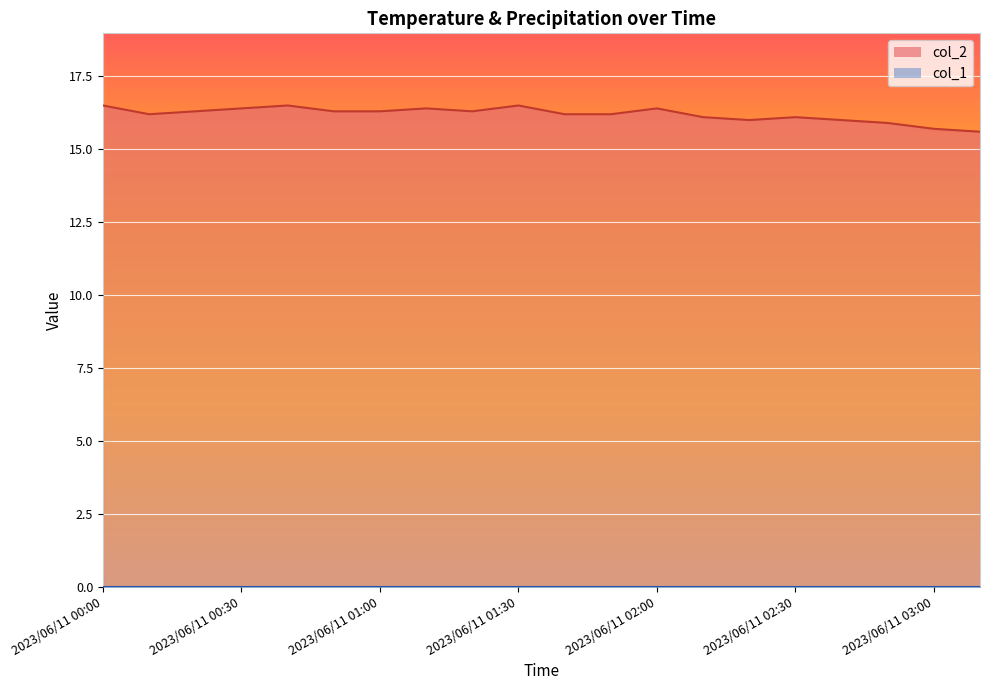

How many values are between 16 and 17?

17